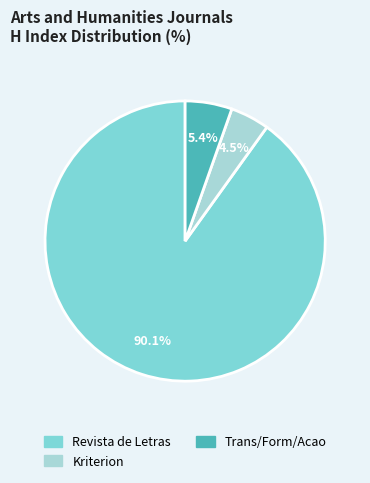

What portion of the pie excludes Kriterion?

95.5%